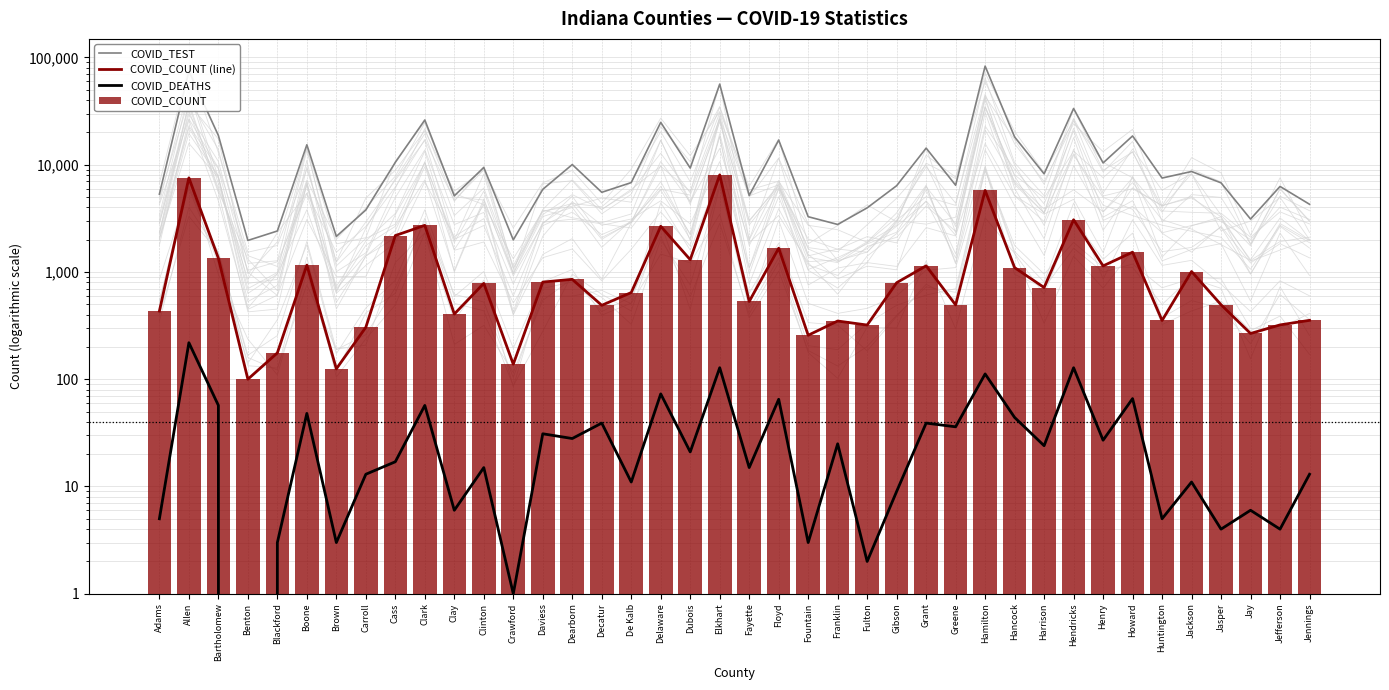

True or false: COVID_COUNT has a value of 5759 at Hamilton.

True